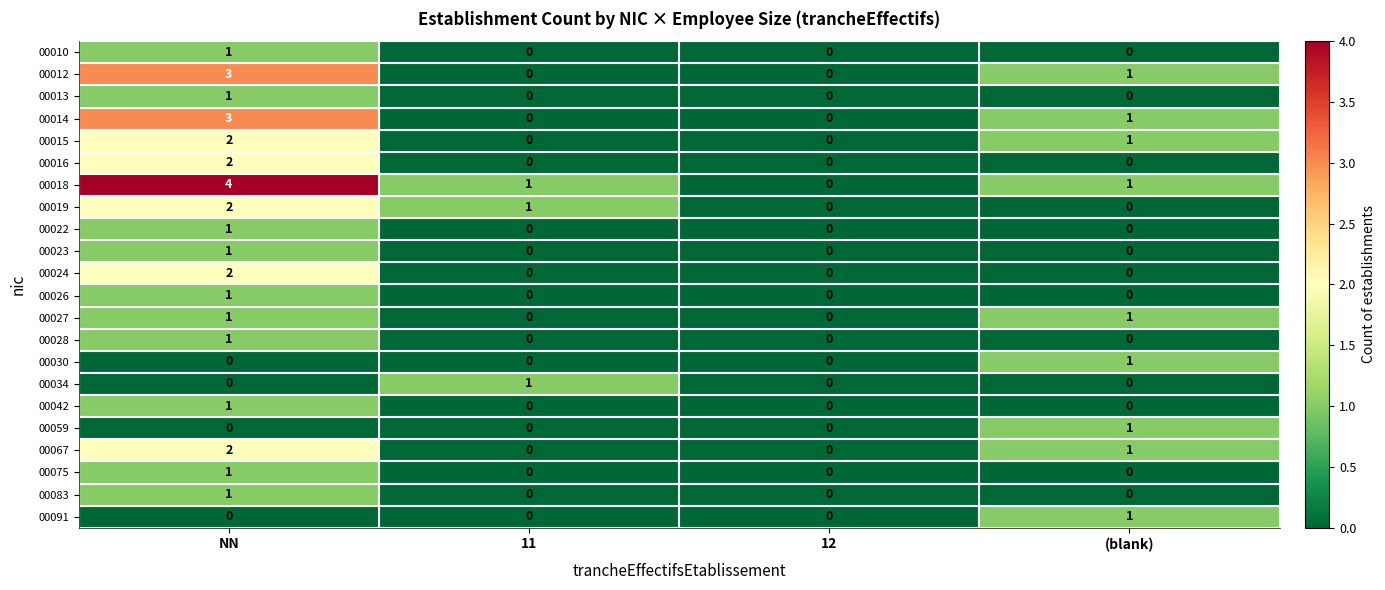

Is it true that 00075 equals 0 at 12?

True